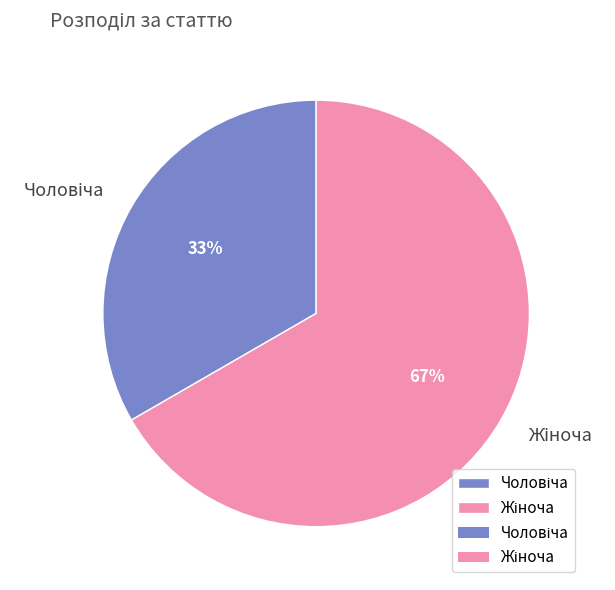

Does any single category account for the majority?

Yes